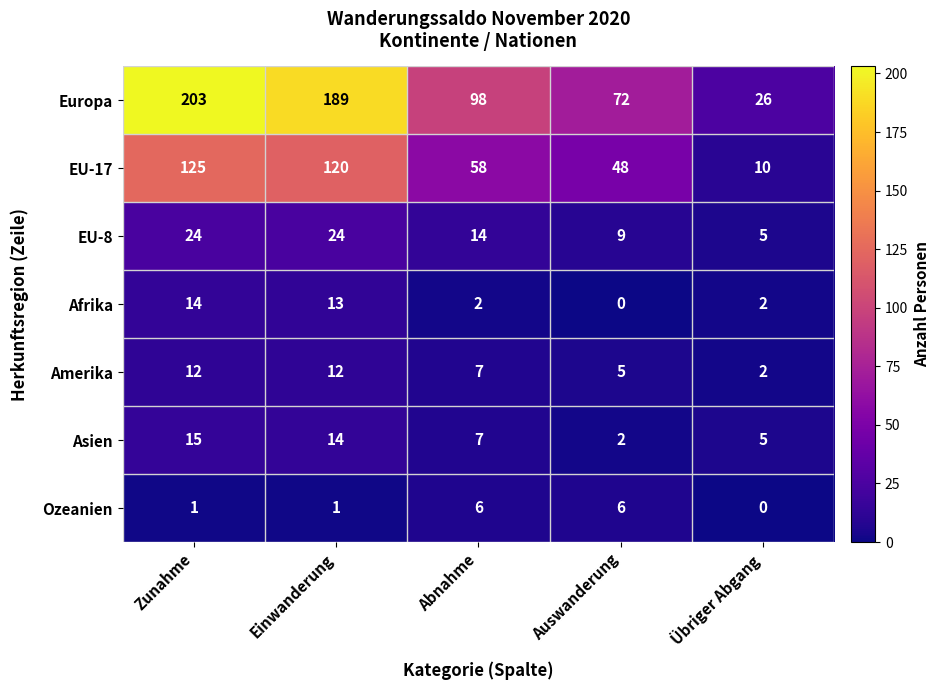

Which series changed the most between Zunahme and Abnahme?

Europa